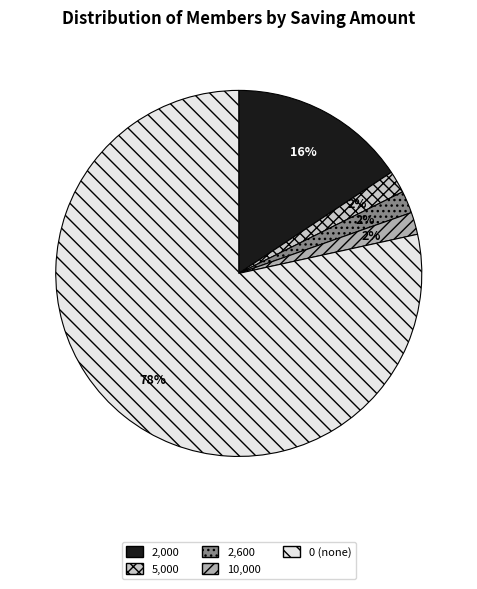

To the nearest percent, what percentage of the pie is 5,000?

2%